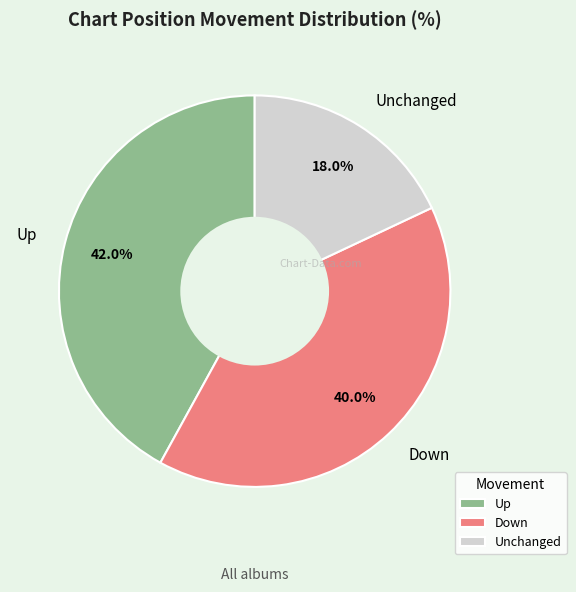

Rank the categories by value from lowest to highest.

Unchanged, Down, Up